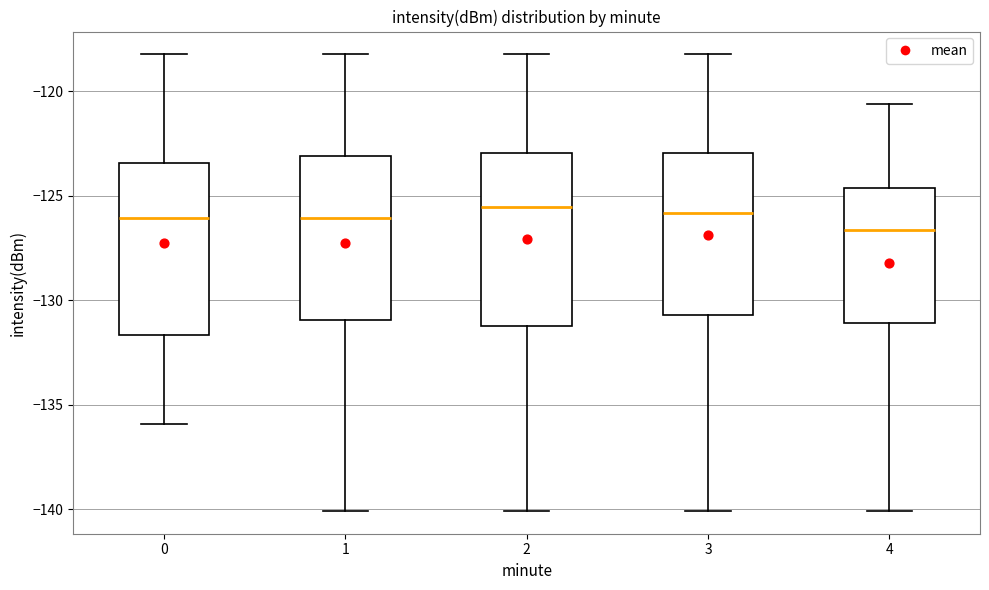

Where does the lower whisker of the box at x = 0 end on the y-axis? The values are not printed on the chart, so give them approximately, as read against the axis.

-136.0